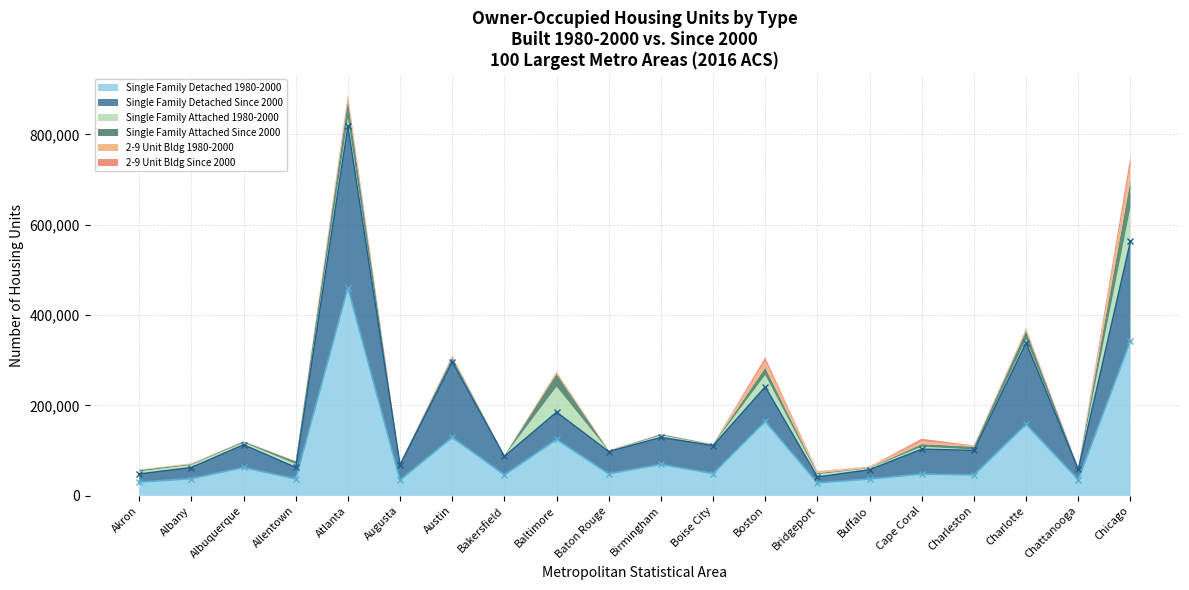

True or false: Single Family Detached 1980-2000 and 2-9 Unit Bldg 1980-2000 intersect in this chart.

False